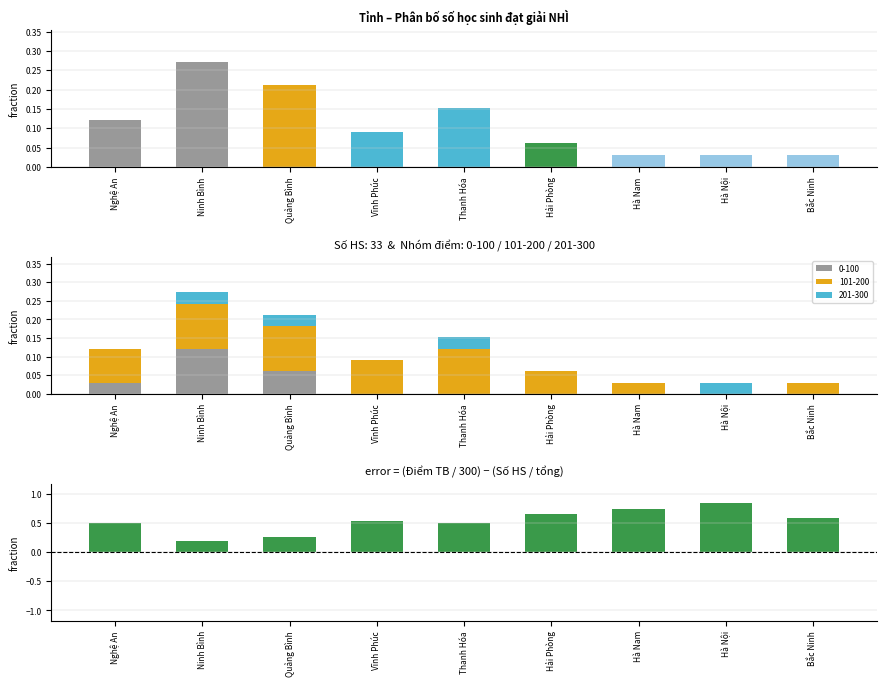

Is it true that 0-100 equals 0.0 at Hà Nội?

True